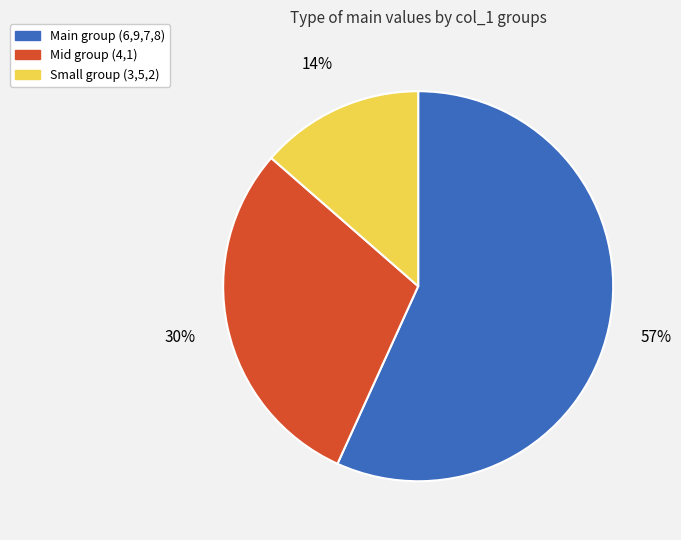

To the nearest percent, what is the difference between the largest and smallest slice percentages?

43%